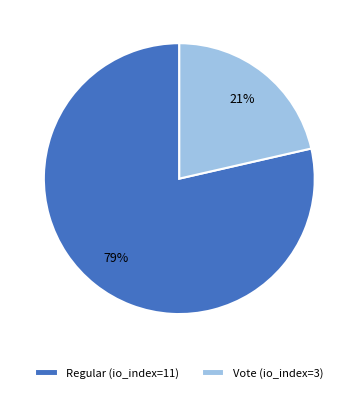

How many slices are in this pie chart?

2